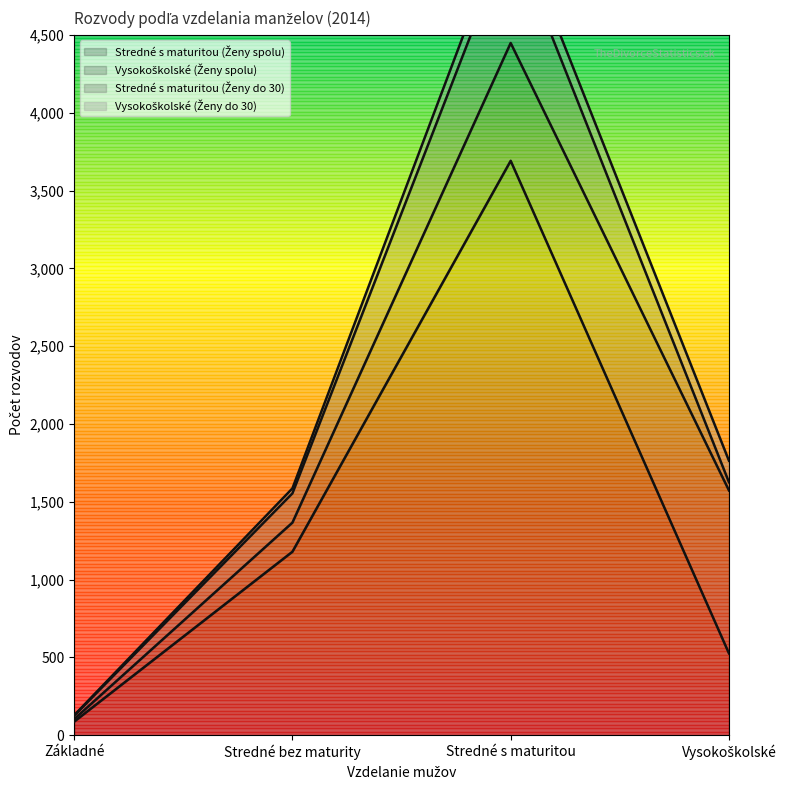

What is the sum of the Vysokoškolské (Ženy spolu) values at Stredné s maturitou and Vysokoškolské?

1804